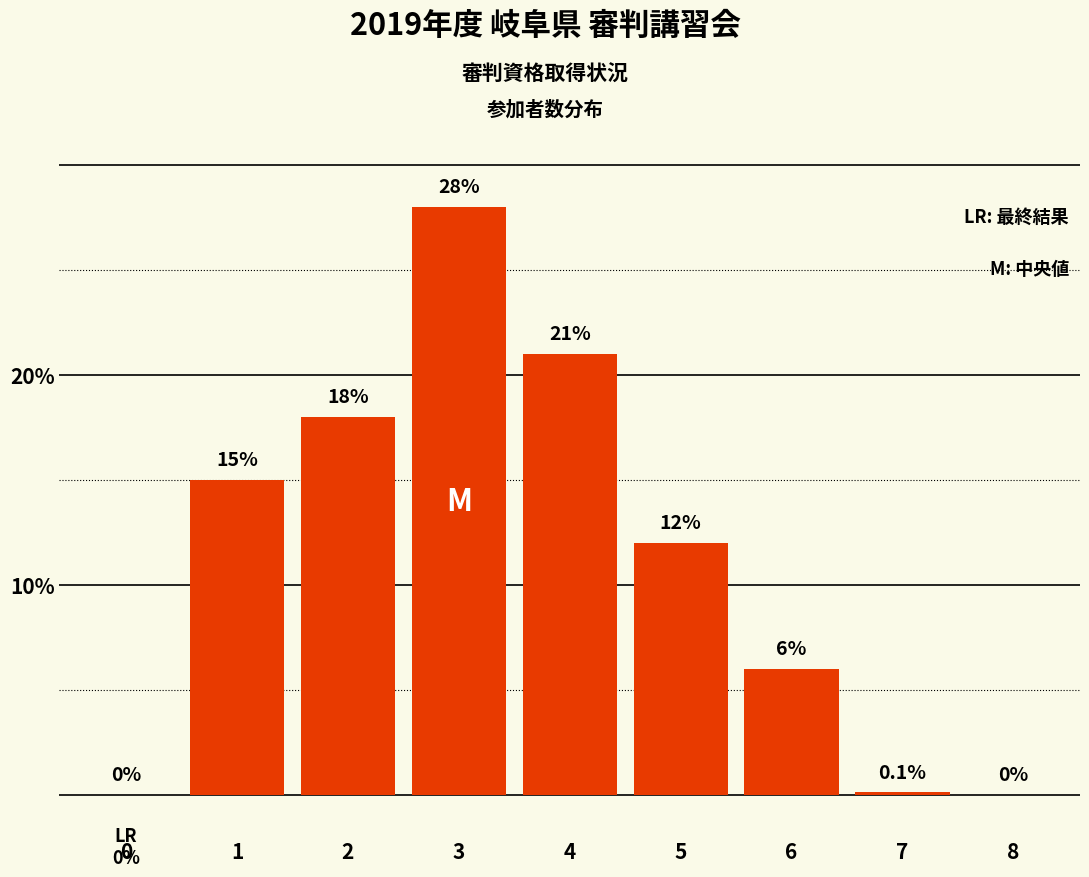

Reading right to left, what are all the values shown in this chart?

8=0.0	7=0.1	6=6.0	5=12.0	4=21.0	3=28.0	2=18.0	1=15.0	0=0.0